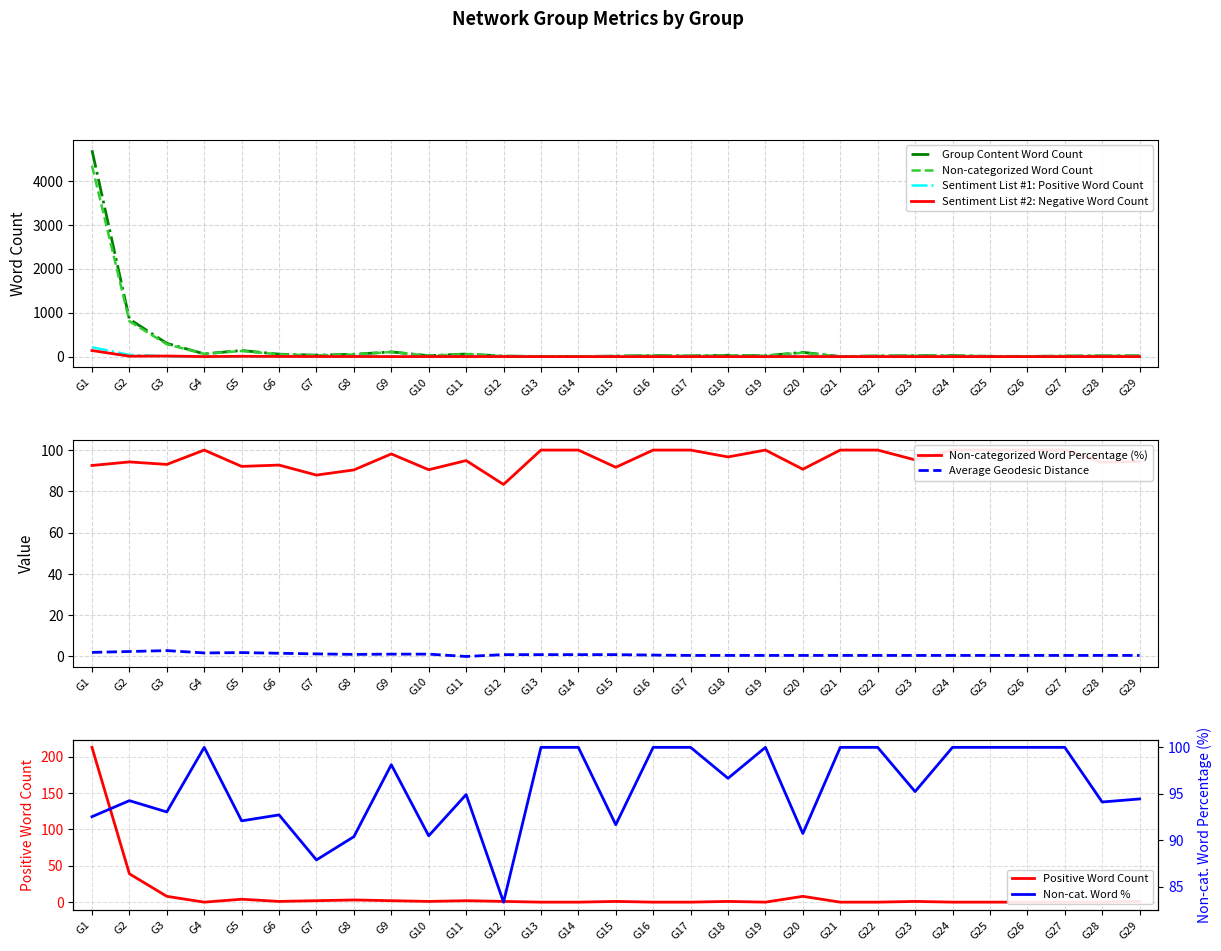

True or false: Group Content Word Count has a value of 30.0 at G18.

True